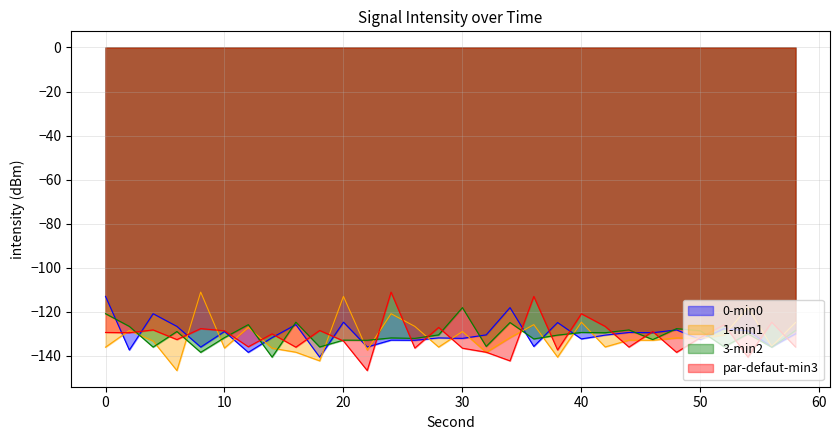

In intensity_min2, how many points are higher than both neighbors (excluding endpoints)?

11